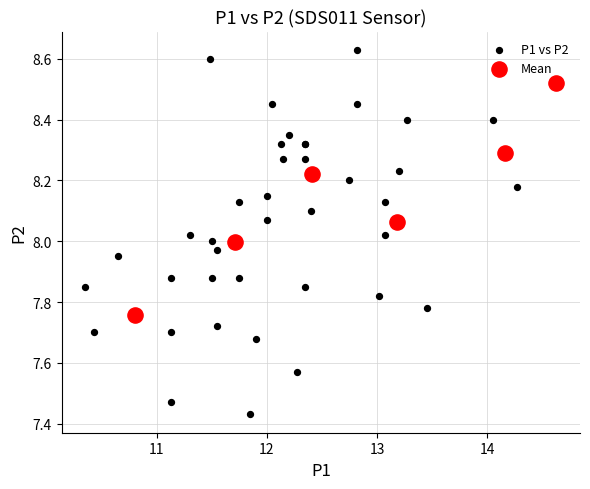

Which series reaches the maximum Y coordinate?

P1 vs P2